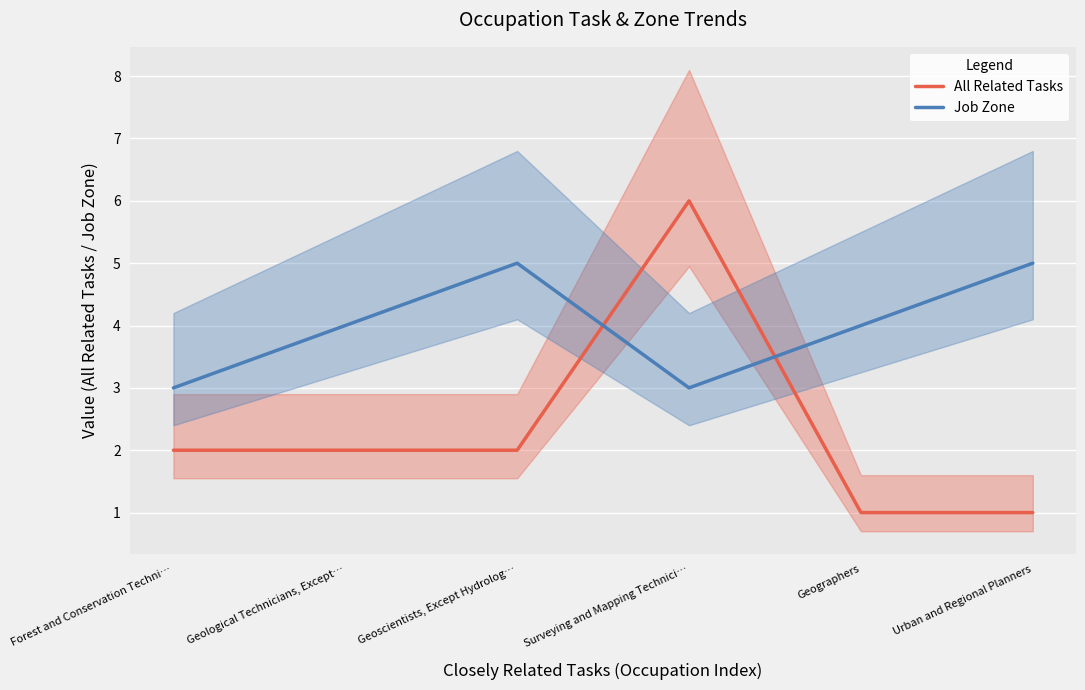

Which has a higher value, Geographers or Surveying and Mapping Technici…?

Surveying and Mapping Technici…